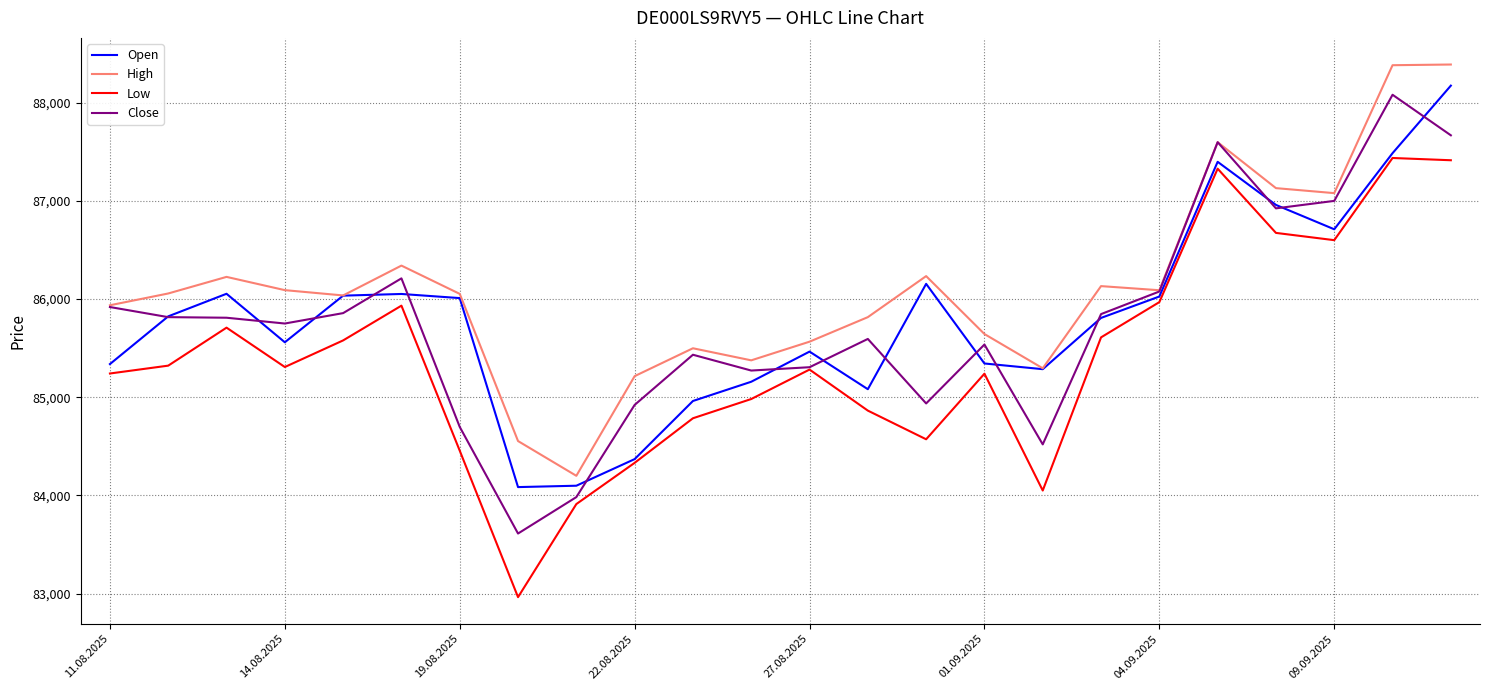

What is the lowest value of the Low series?

82963